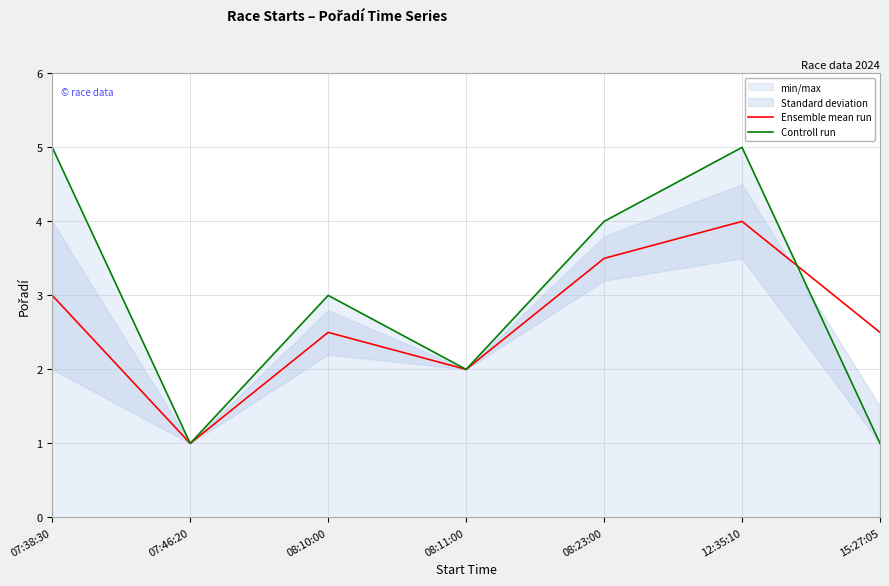

Where is the first local maximum for Controll run?

08:10:00